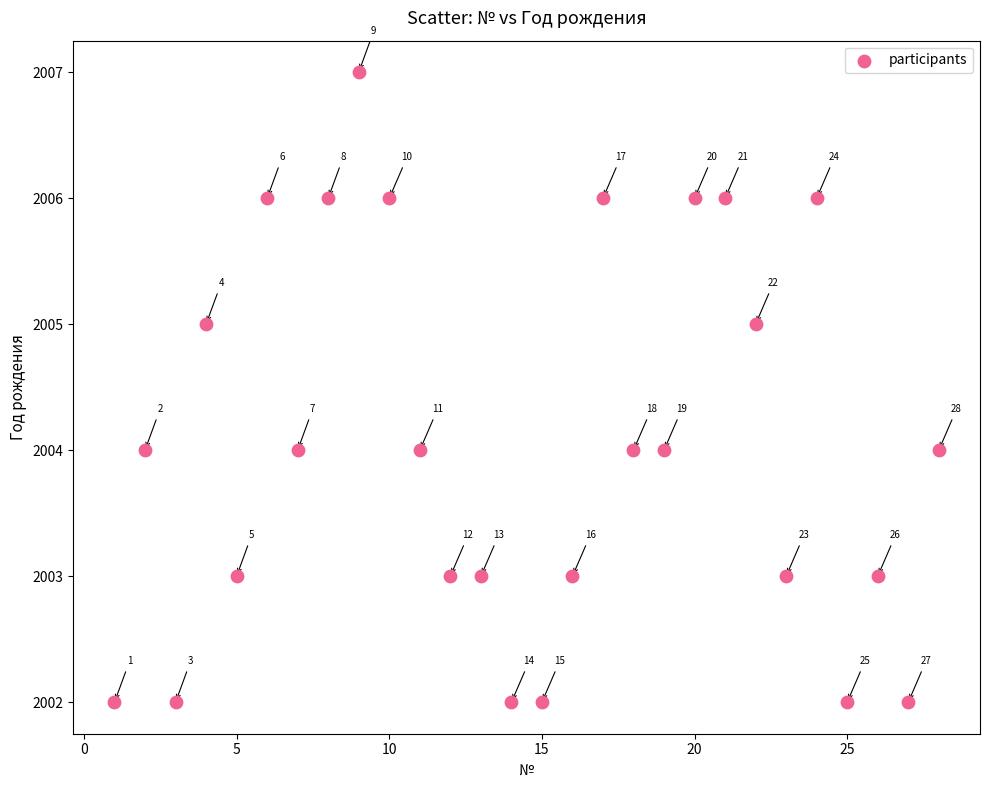

What is the range of Y values (max minus min)?

5